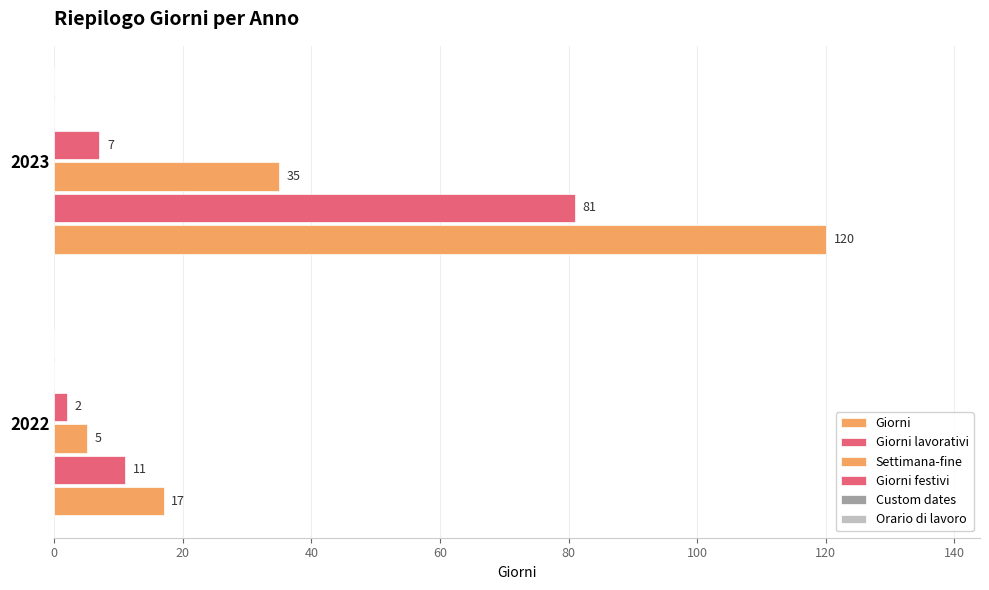

Count the number of data series in this chart.

4